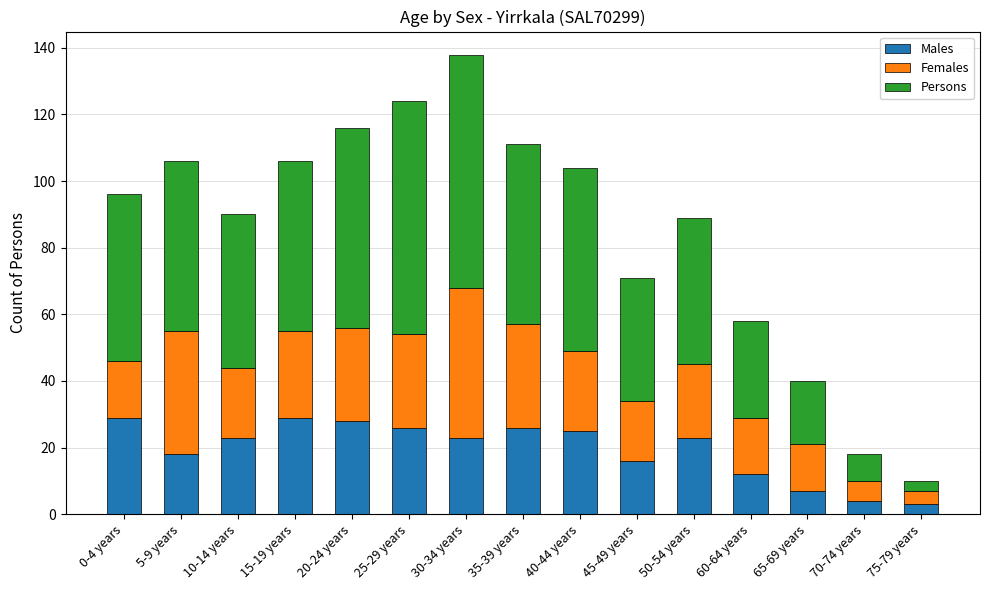

What is the total value across all series at 10-14 years?

90